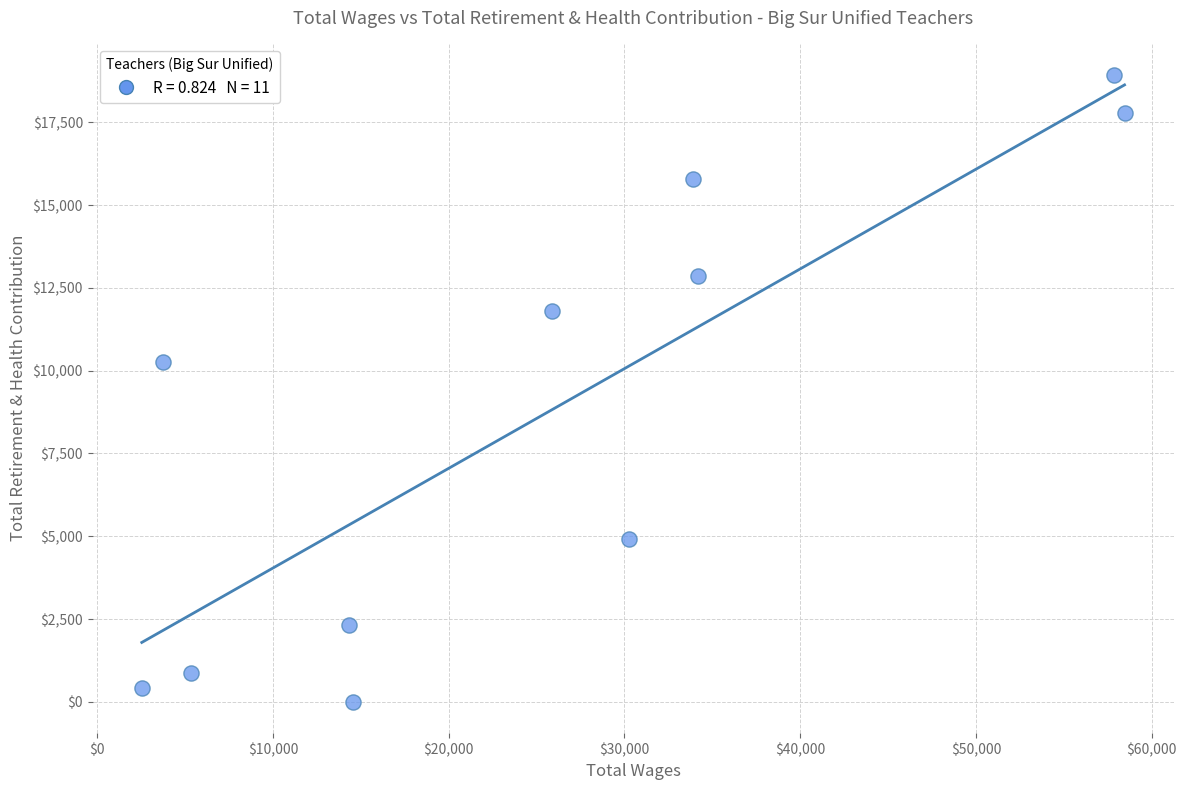

What is the average X value?

25549